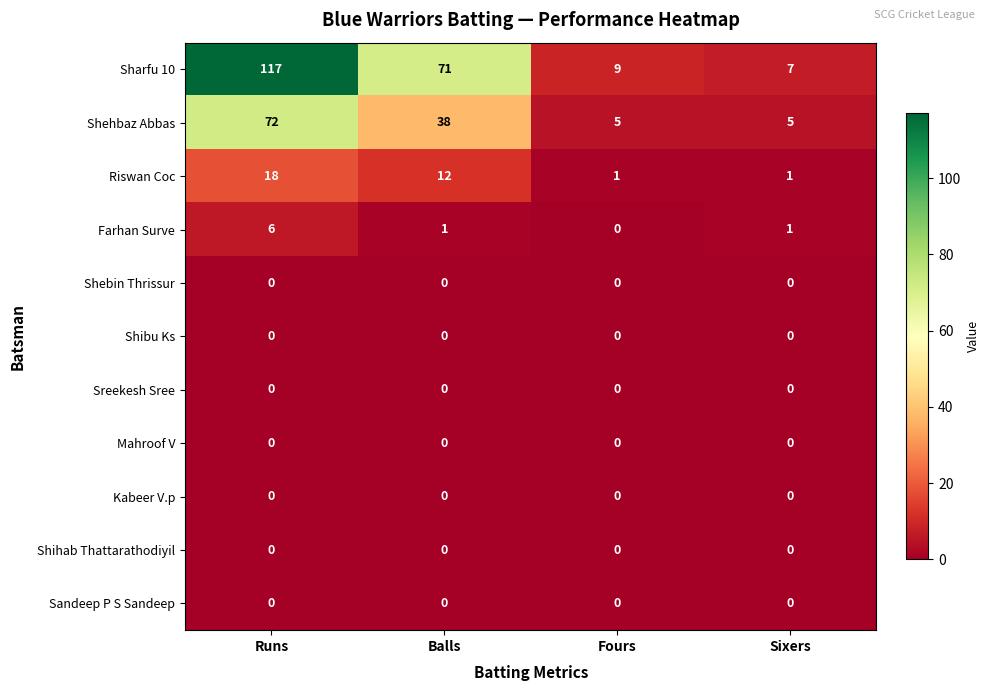

How many series are shown in this chart?

11